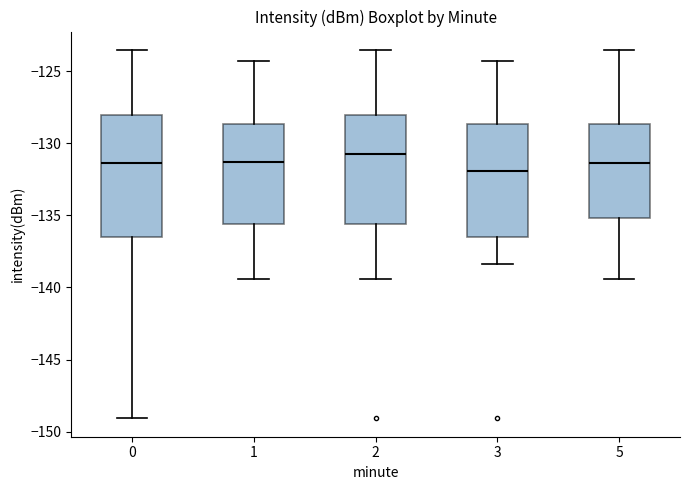

Reading left to right, read every box against the y-axis: the position of its median line, the range the box covers, and the ends of its whiskers. The values are not printed on the chart, so give them approximately, as read against the axis.

0: median -131.5, box -136.5 to -128.0, whiskers -149.0 to -123.5
1: median -131.5, box -135.5 to -128.5, whiskers -139.5 to -124.5
2: median -130.5, box -135.5 to -128.0, whiskers -139.5 to -123.5
3: median -132.0, box -136.5 to -128.5, whiskers -138.5 to -124.5
5: median -131.5, box -135.0 to -128.5, whiskers -139.5 to -123.5